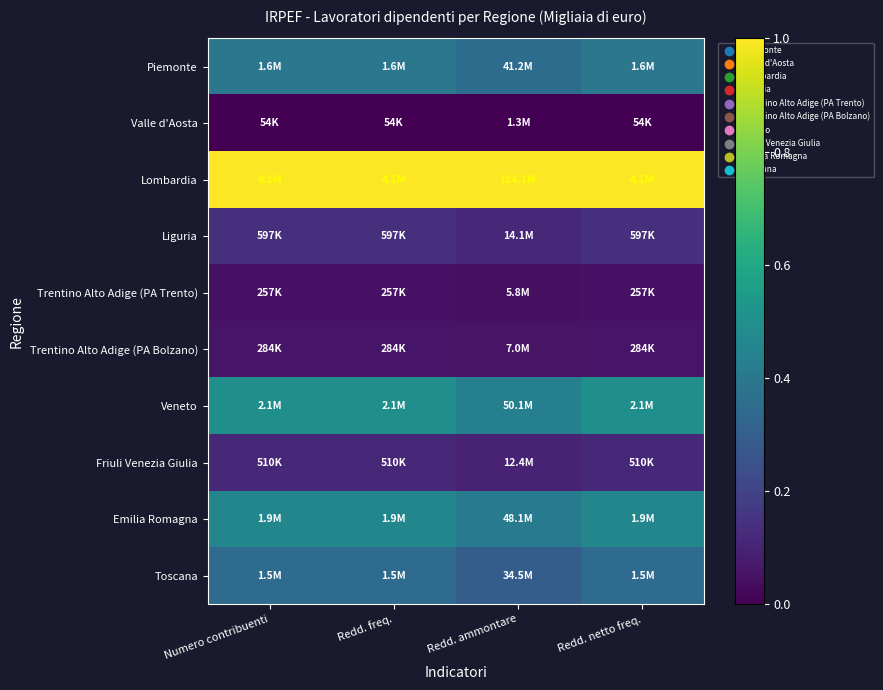

Reading left to right, extract all data points from this chart.

Piemonte: Numero contribuenti=0.4	Redd. freq.=0.4	Redd. ammontare=0.4	Redd. netto freq.=0.4
Valle d'Aosta: Numero contribuenti=0.0	Redd. freq.=0.0	Redd. ammontare=0.0	Redd. netto freq.=0.0
Lombardia: Numero contribuenti=1.0	Redd. freq.=1.0	Redd. ammontare=1.0	Redd. netto freq.=1.0
Liguria: Numero contribuenti=0.1	Redd. freq.=0.1	Redd. ammontare=0.1	Redd. netto freq.=0.1
Trentino Alto Adige (PA Trento): Numero contribuenti=0.1	Redd. freq.=0.1	Redd. ammontare=0.0	Redd. netto freq.=0.1
Trentino Alto Adige (PA Bolzano): Numero contribuenti=0.1	Redd. freq.=0.1	Redd. ammontare=0.1	Redd. netto freq.=0.1
Veneto: Numero contribuenti=0.5	Redd. freq.=0.5	Redd. ammontare=0.4	Redd. netto freq.=0.5
Friuli Venezia Giulia: Numero contribuenti=0.1	Redd. freq.=0.1	Redd. ammontare=0.1	Redd. netto freq.=0.1
Emilia Romagna: Numero contribuenti=0.5	Redd. freq.=0.5	Redd. ammontare=0.4	Redd. netto freq.=0.5
Toscana: Numero contribuenti=0.4	Redd. freq.=0.4	Redd. ammontare=0.3	Redd. netto freq.=0.4